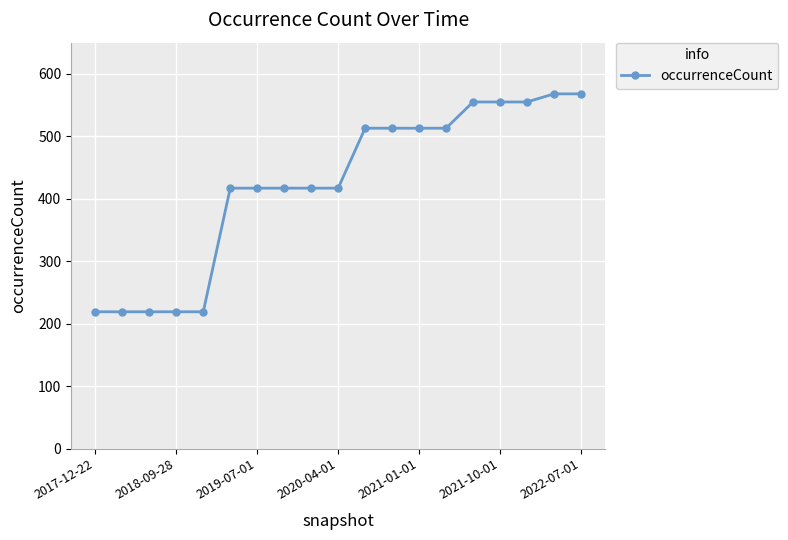

What is the sum of all values?

8033